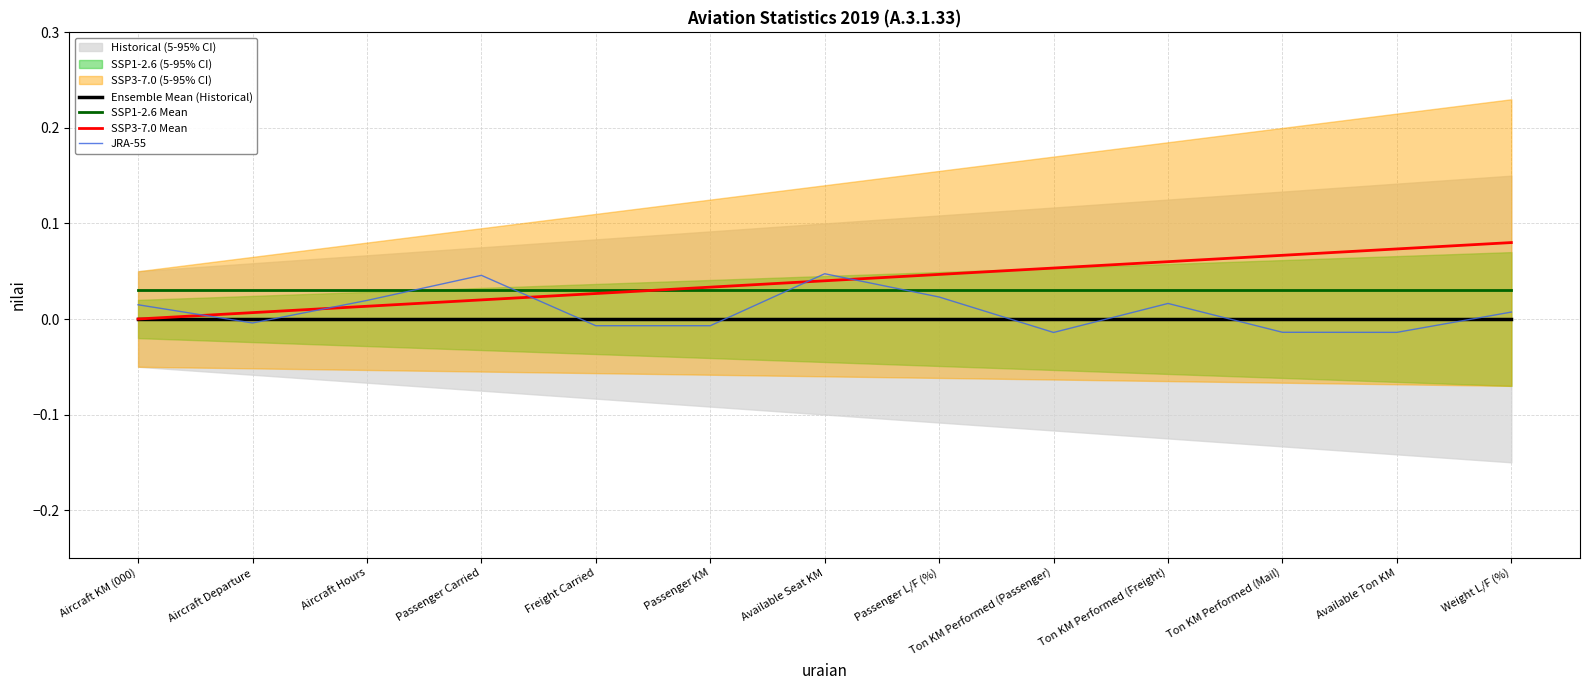

At how many categories does at least one series exceed 0?

13